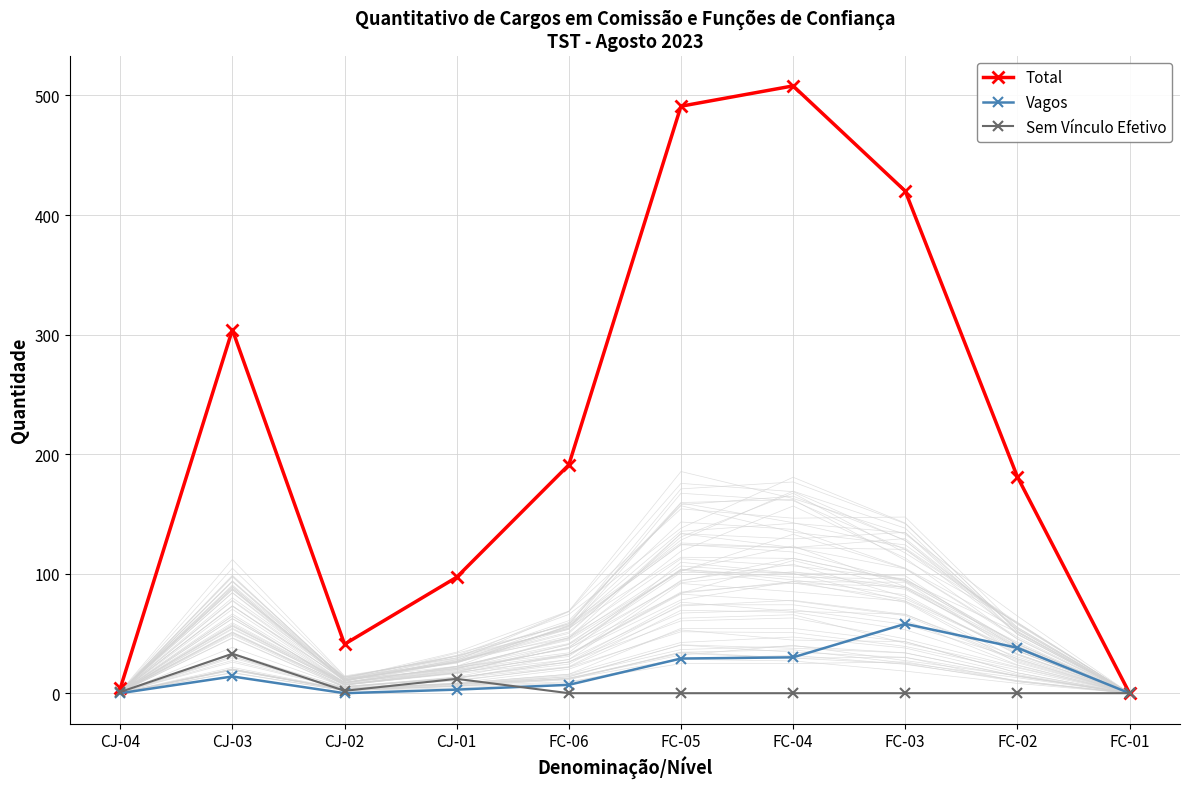

The Total series shows 209 at FC-04. True or false?

False